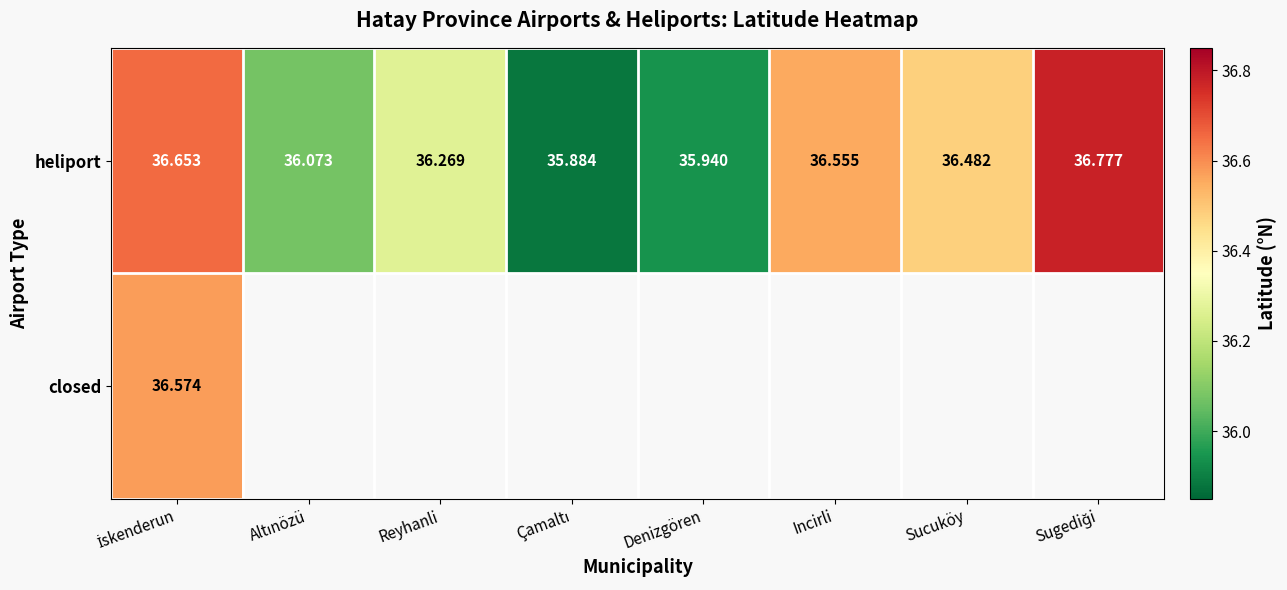

At which label is heliport closest to 36?

Denizgören